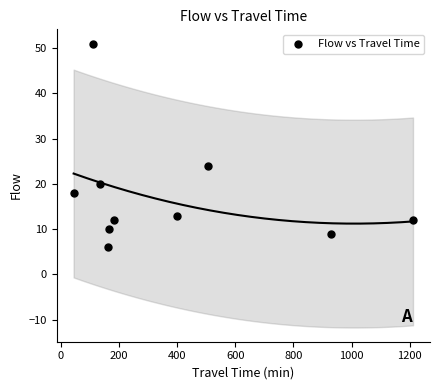

What Y value in the scatter plot is closest to 28?

24